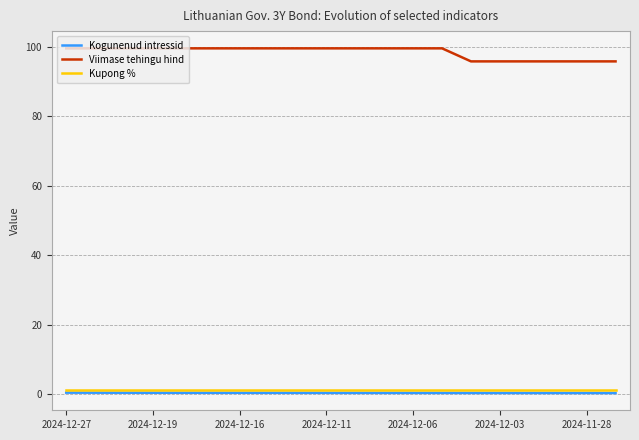

What is the greatest value displayed?

99.6